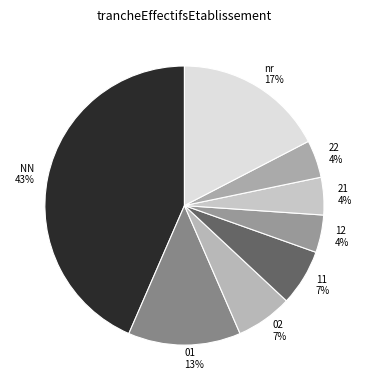

Count the number of slices in the pie.

8